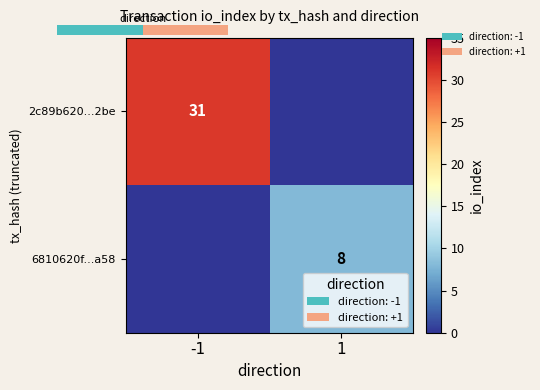

What is the greatest value displayed?

31